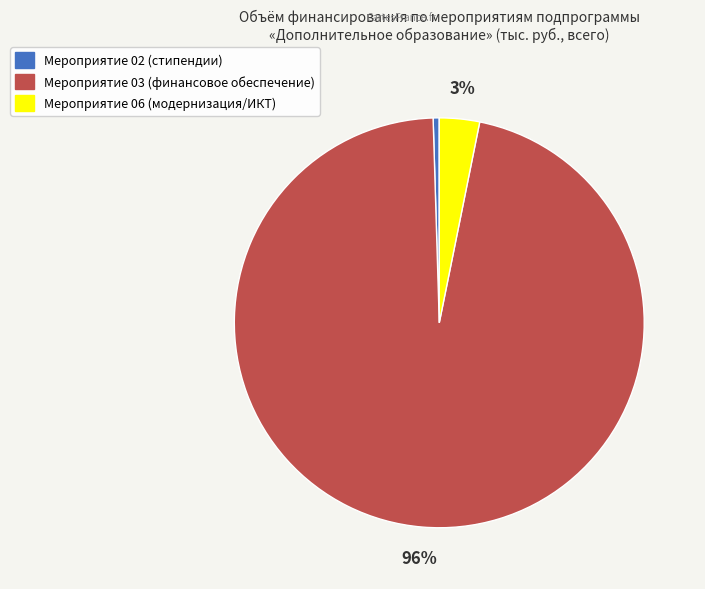

To the nearest percent, what is the average slice percentage?

33%